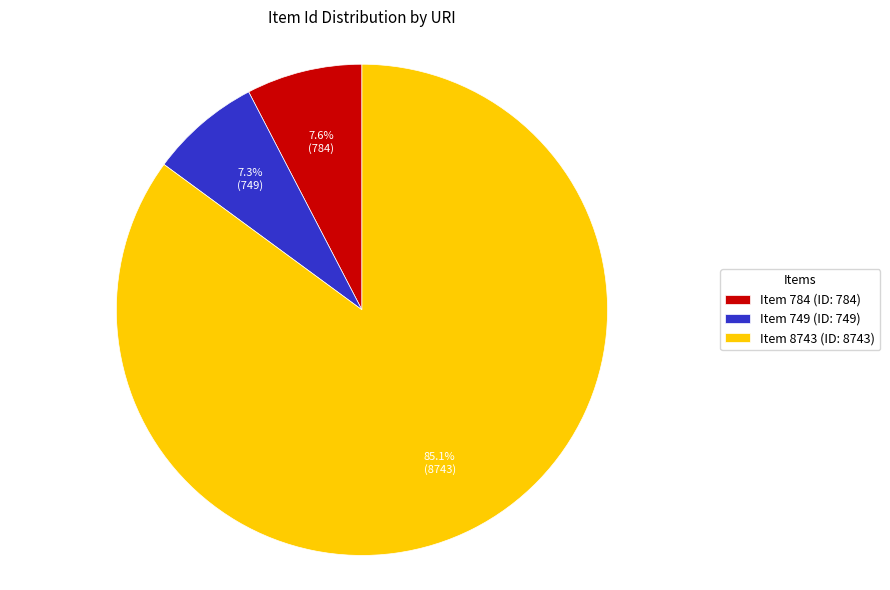

Which category has the biggest portion of the pie?

Item 8743 (ID: 8743)